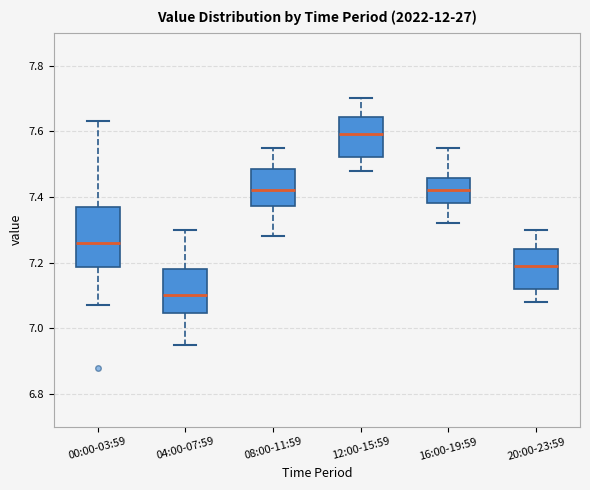

Where does the median line of the box for 16:00-19:59 sit on the y-axis? The values are not printed on the chart, so give them approximately, as read against the axis.

7.42